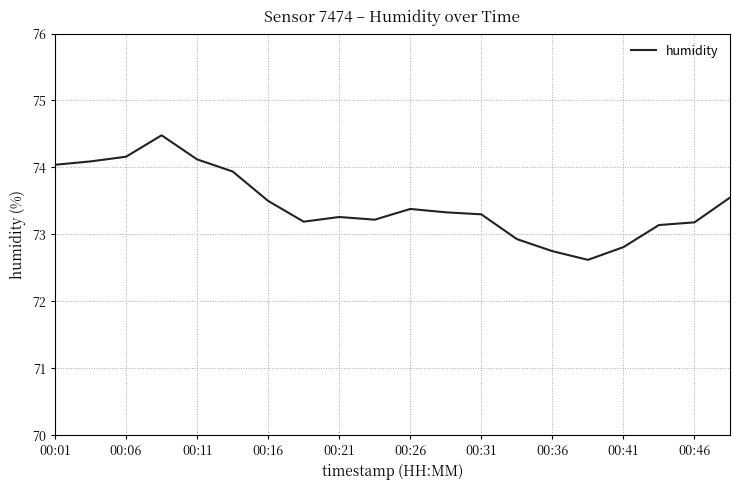

What is the average value?

73.4